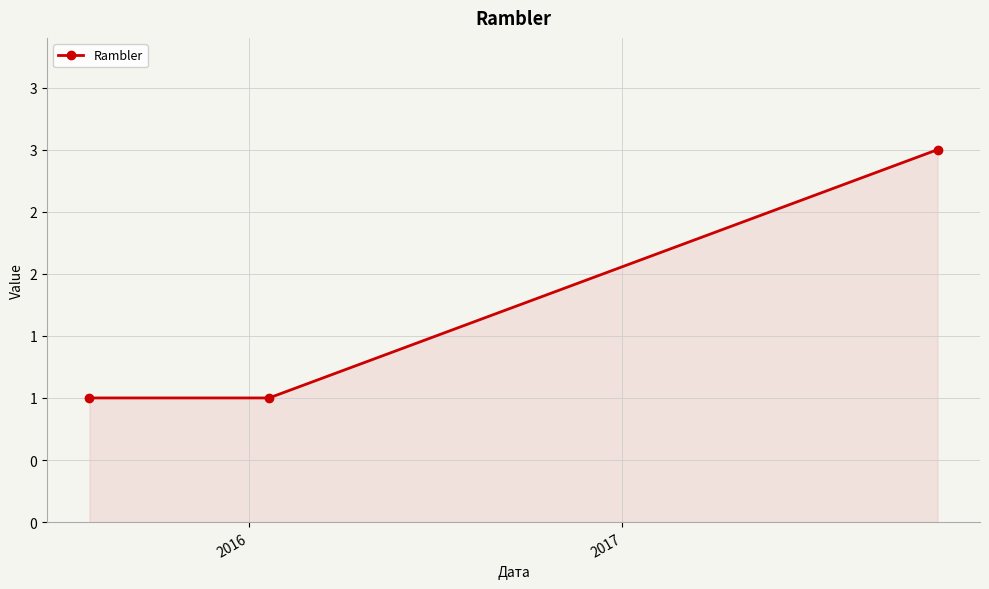

What is the greatest value displayed?

3